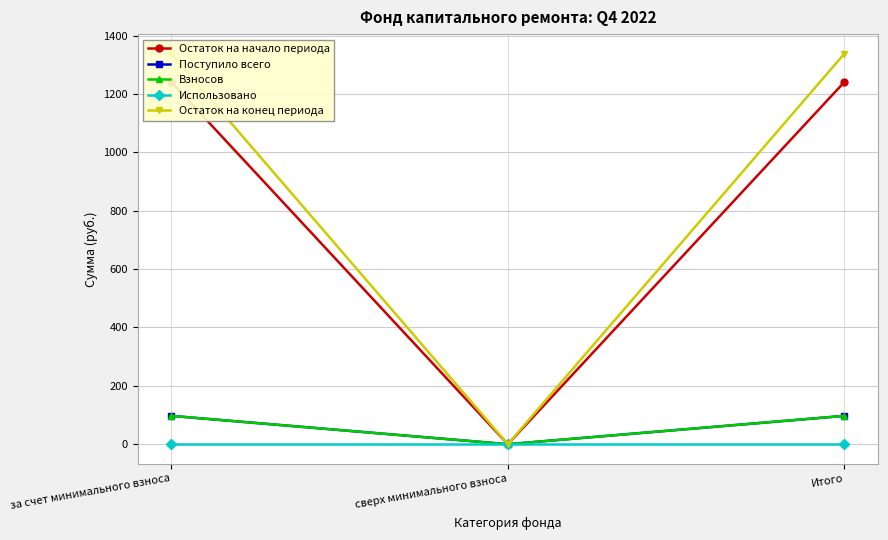

Which series has the widest spread of values?

Остаток на конец периода